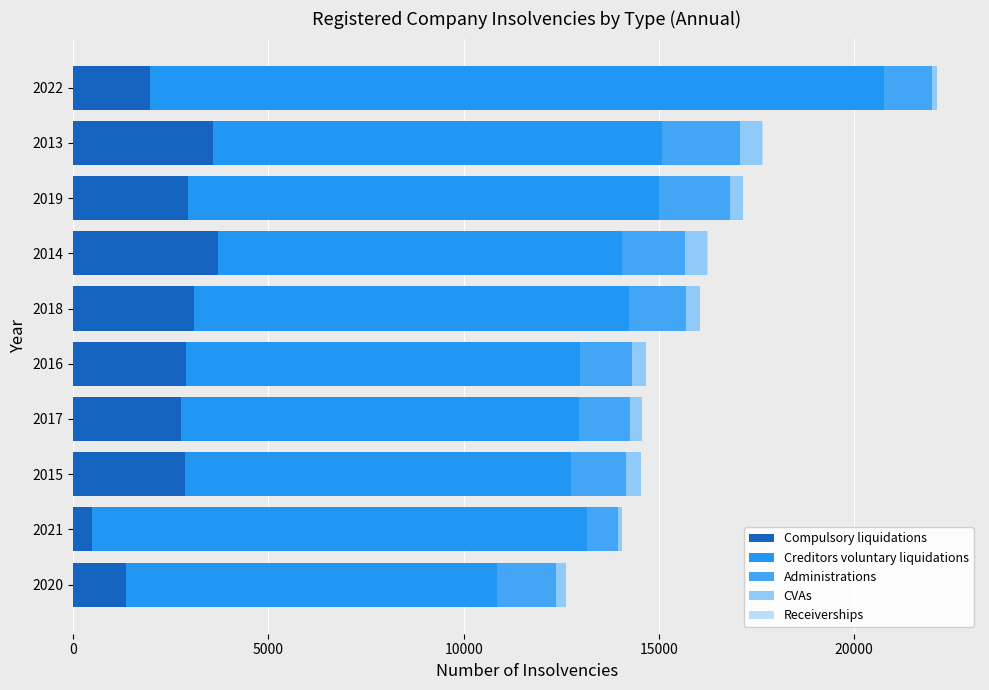

Which series has the largest total across all categories?

Creditors voluntary liquidations